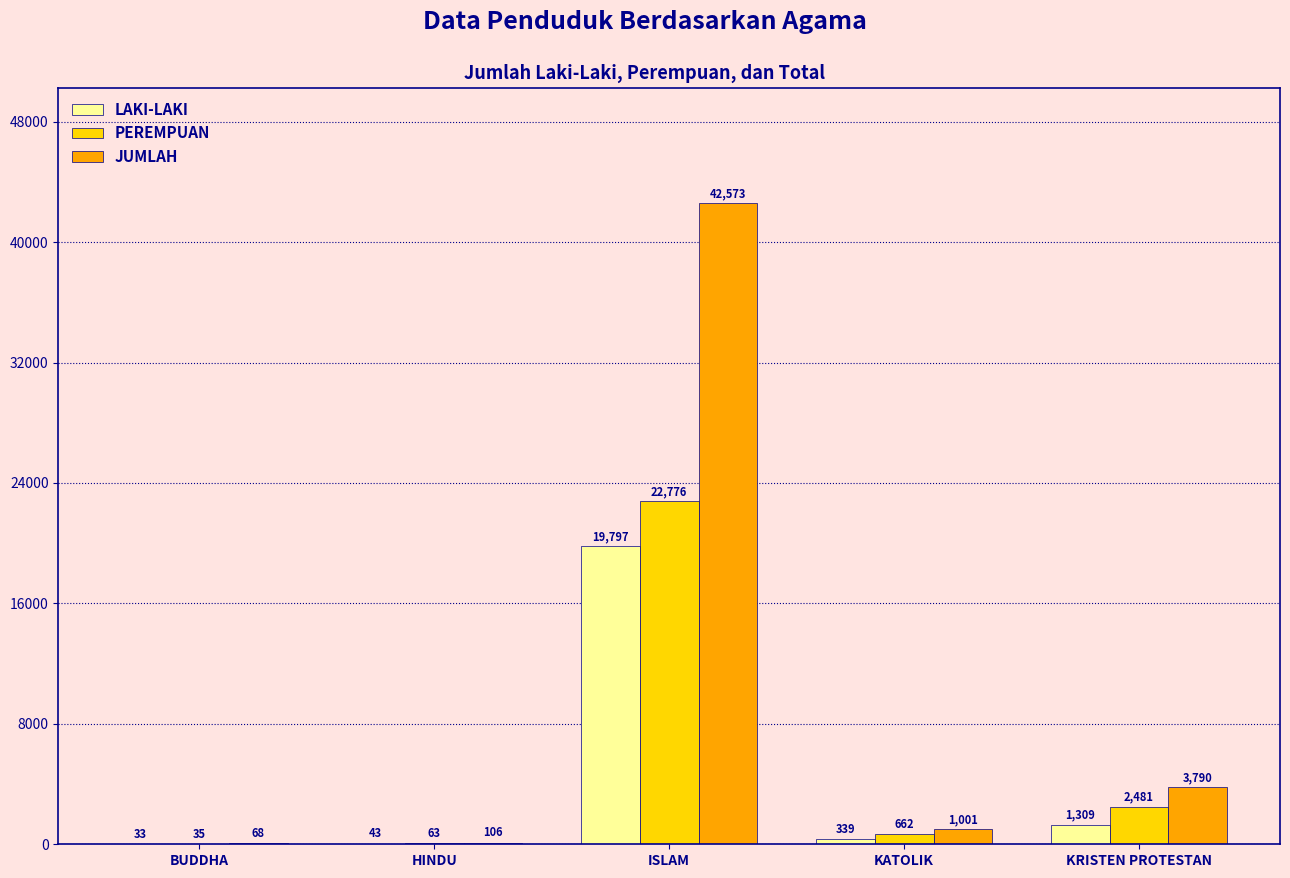

What are all the series names shown in the legend?

LAKI-LAKI, PEREMPUAN, JUMLAH